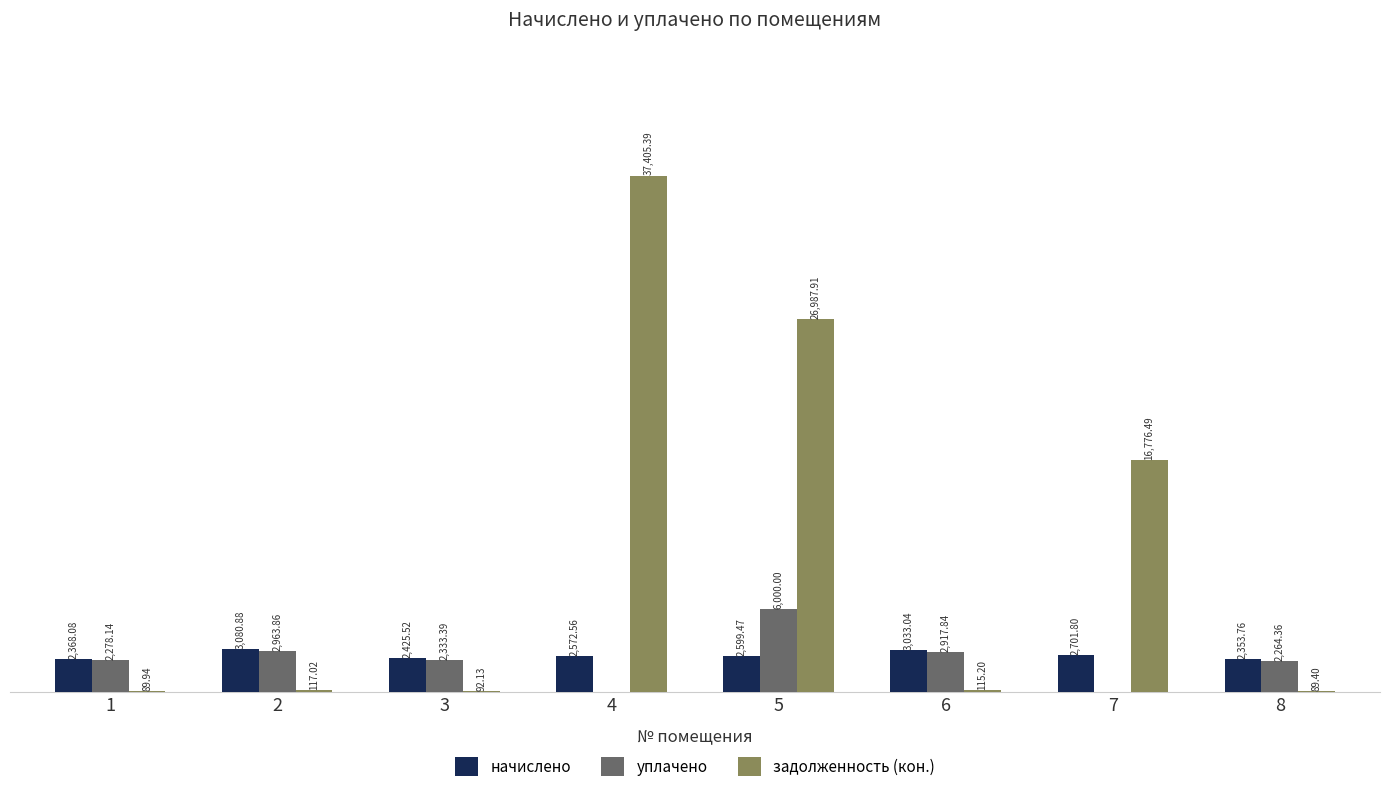

Between 4 and 6, which series saw the biggest shift?

задолженность (кон.)